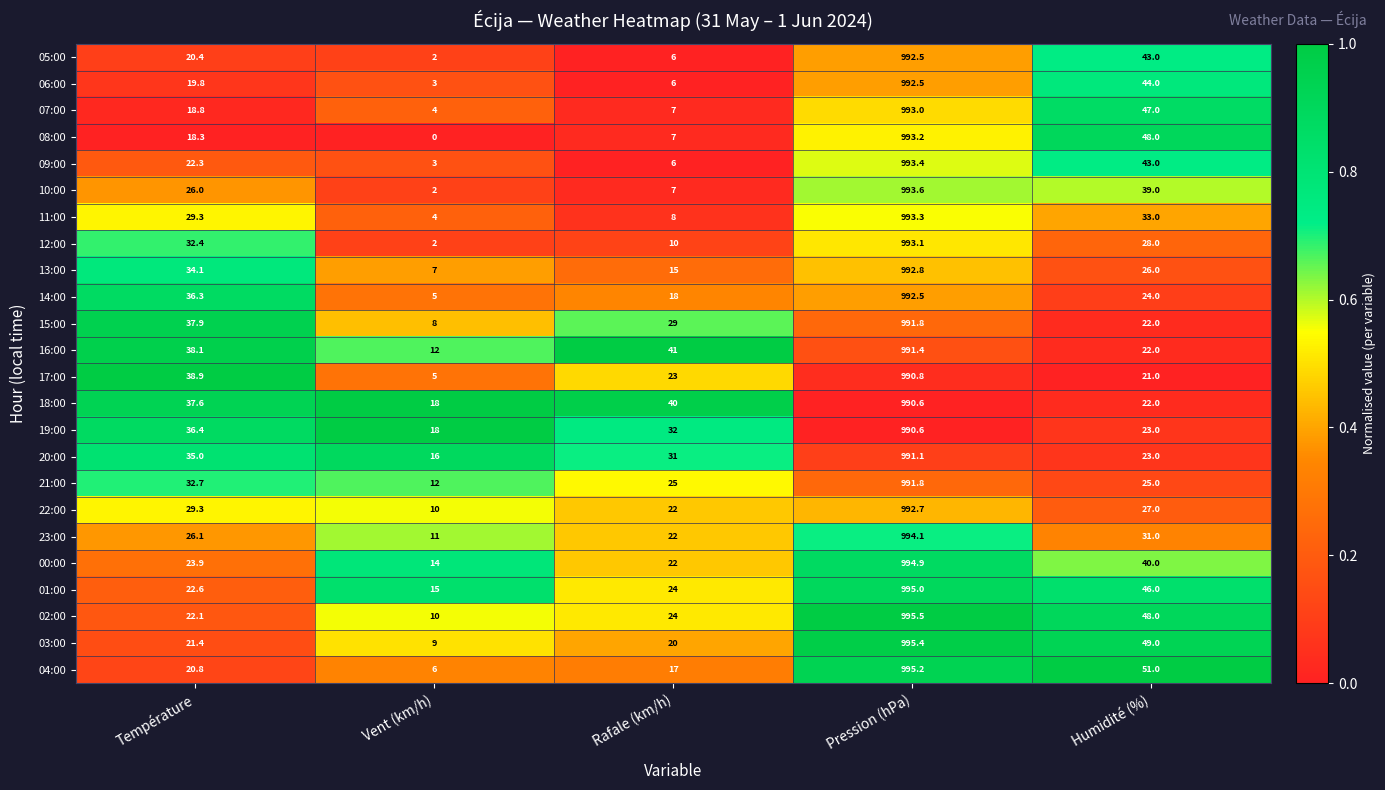

List the labels in order of 08:00 value, smallest first.

Vent (km/h), Rafale (km/h), Température, Humidité (%), Pression (hPa)